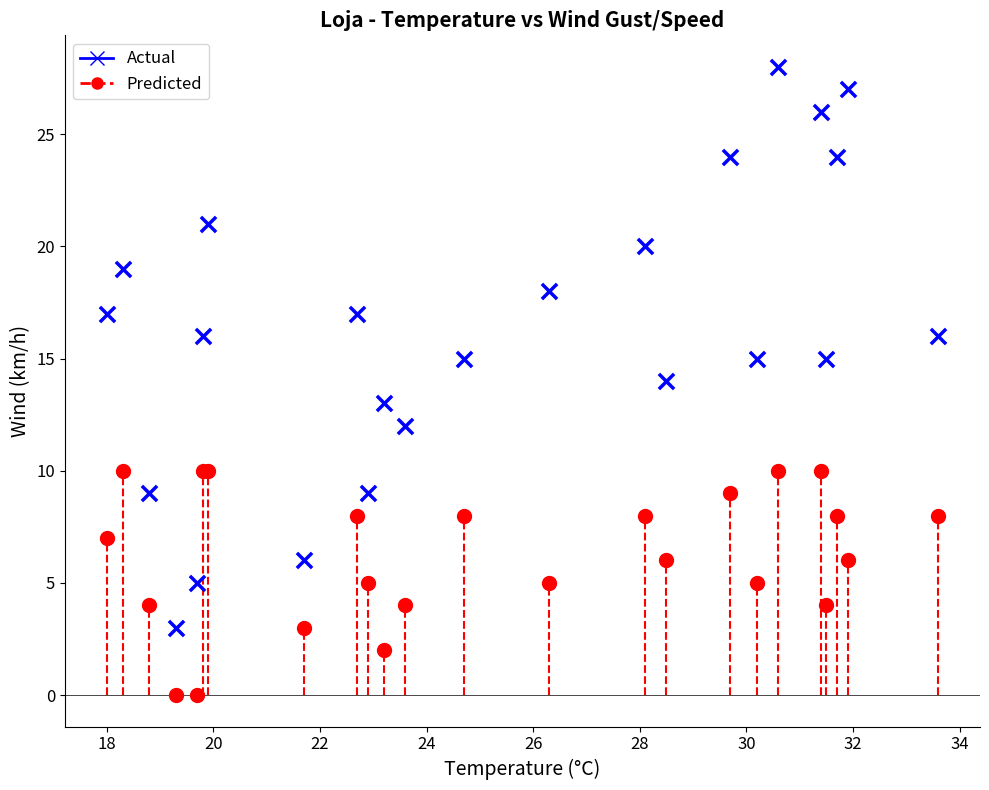

Which series reaches the maximum Y coordinate?

Actual